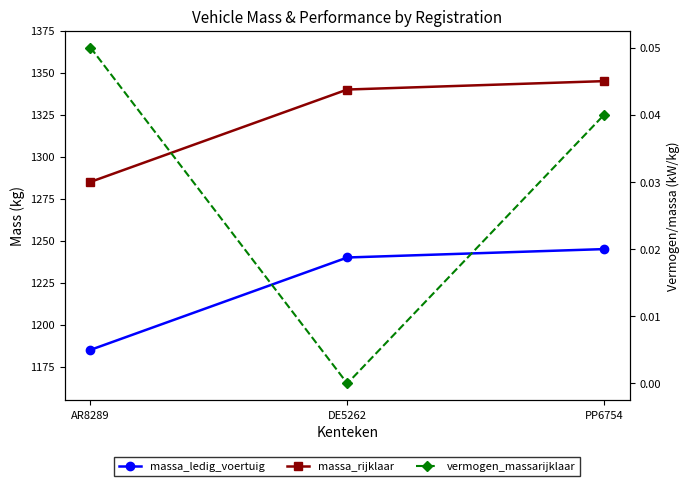

Read the massa_rijklaar value at PP6754.

1345.0